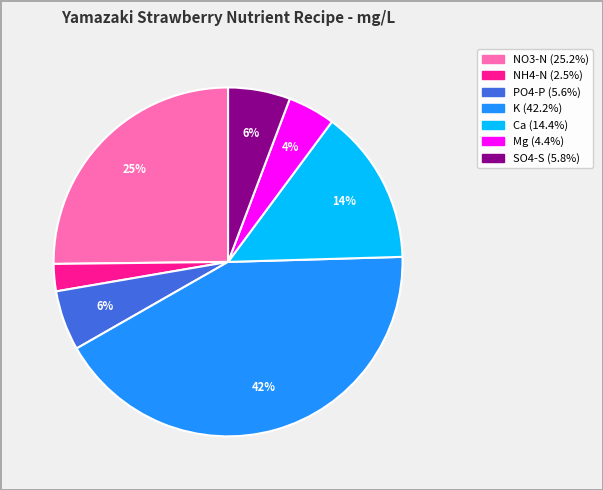

To the nearest percent, what percentage of the pie is Mg?

4%